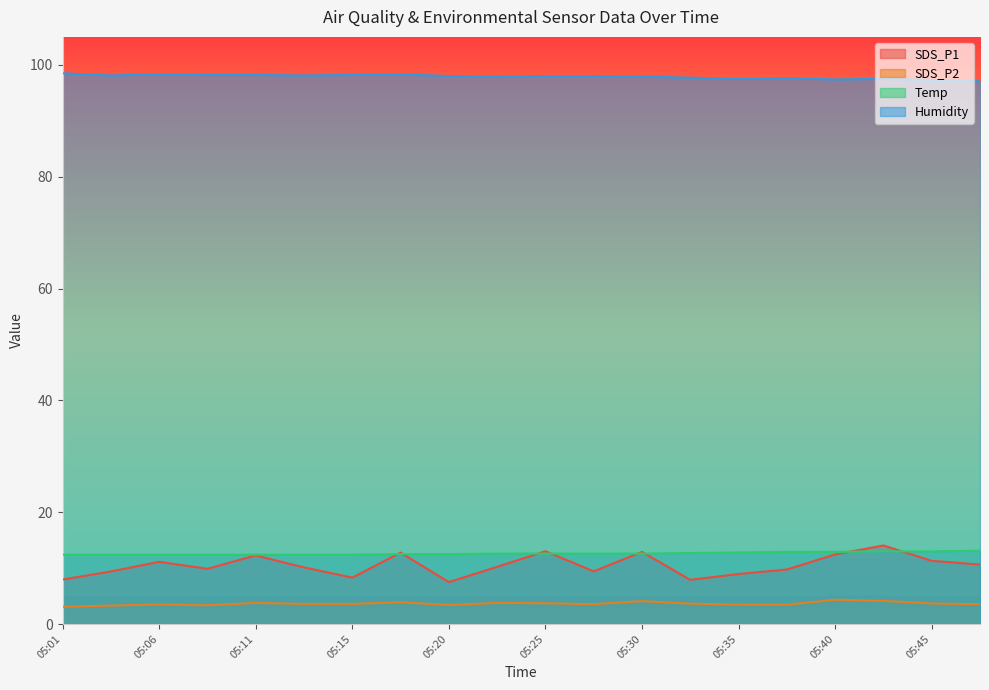

Which series has the largest range (max minus min)?

SDS_P1